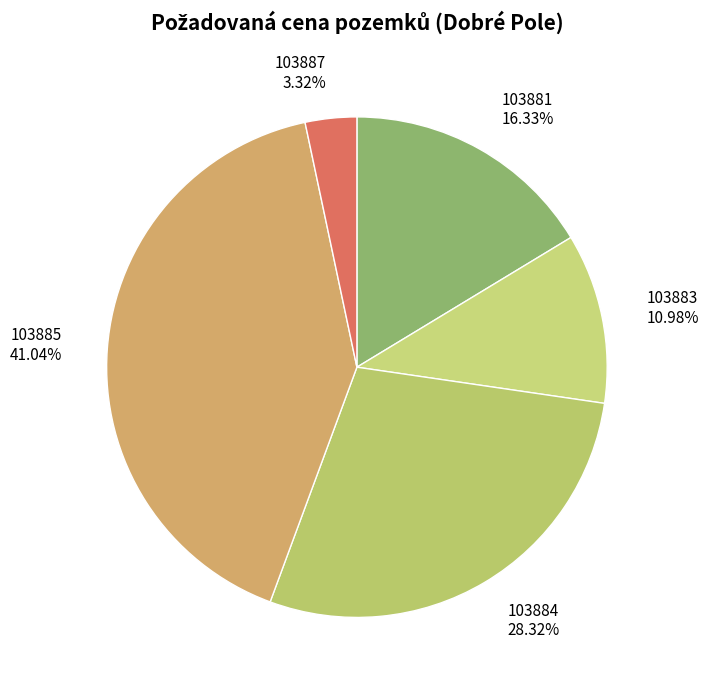

Which has a higher value, 103884 or 103887?

103884